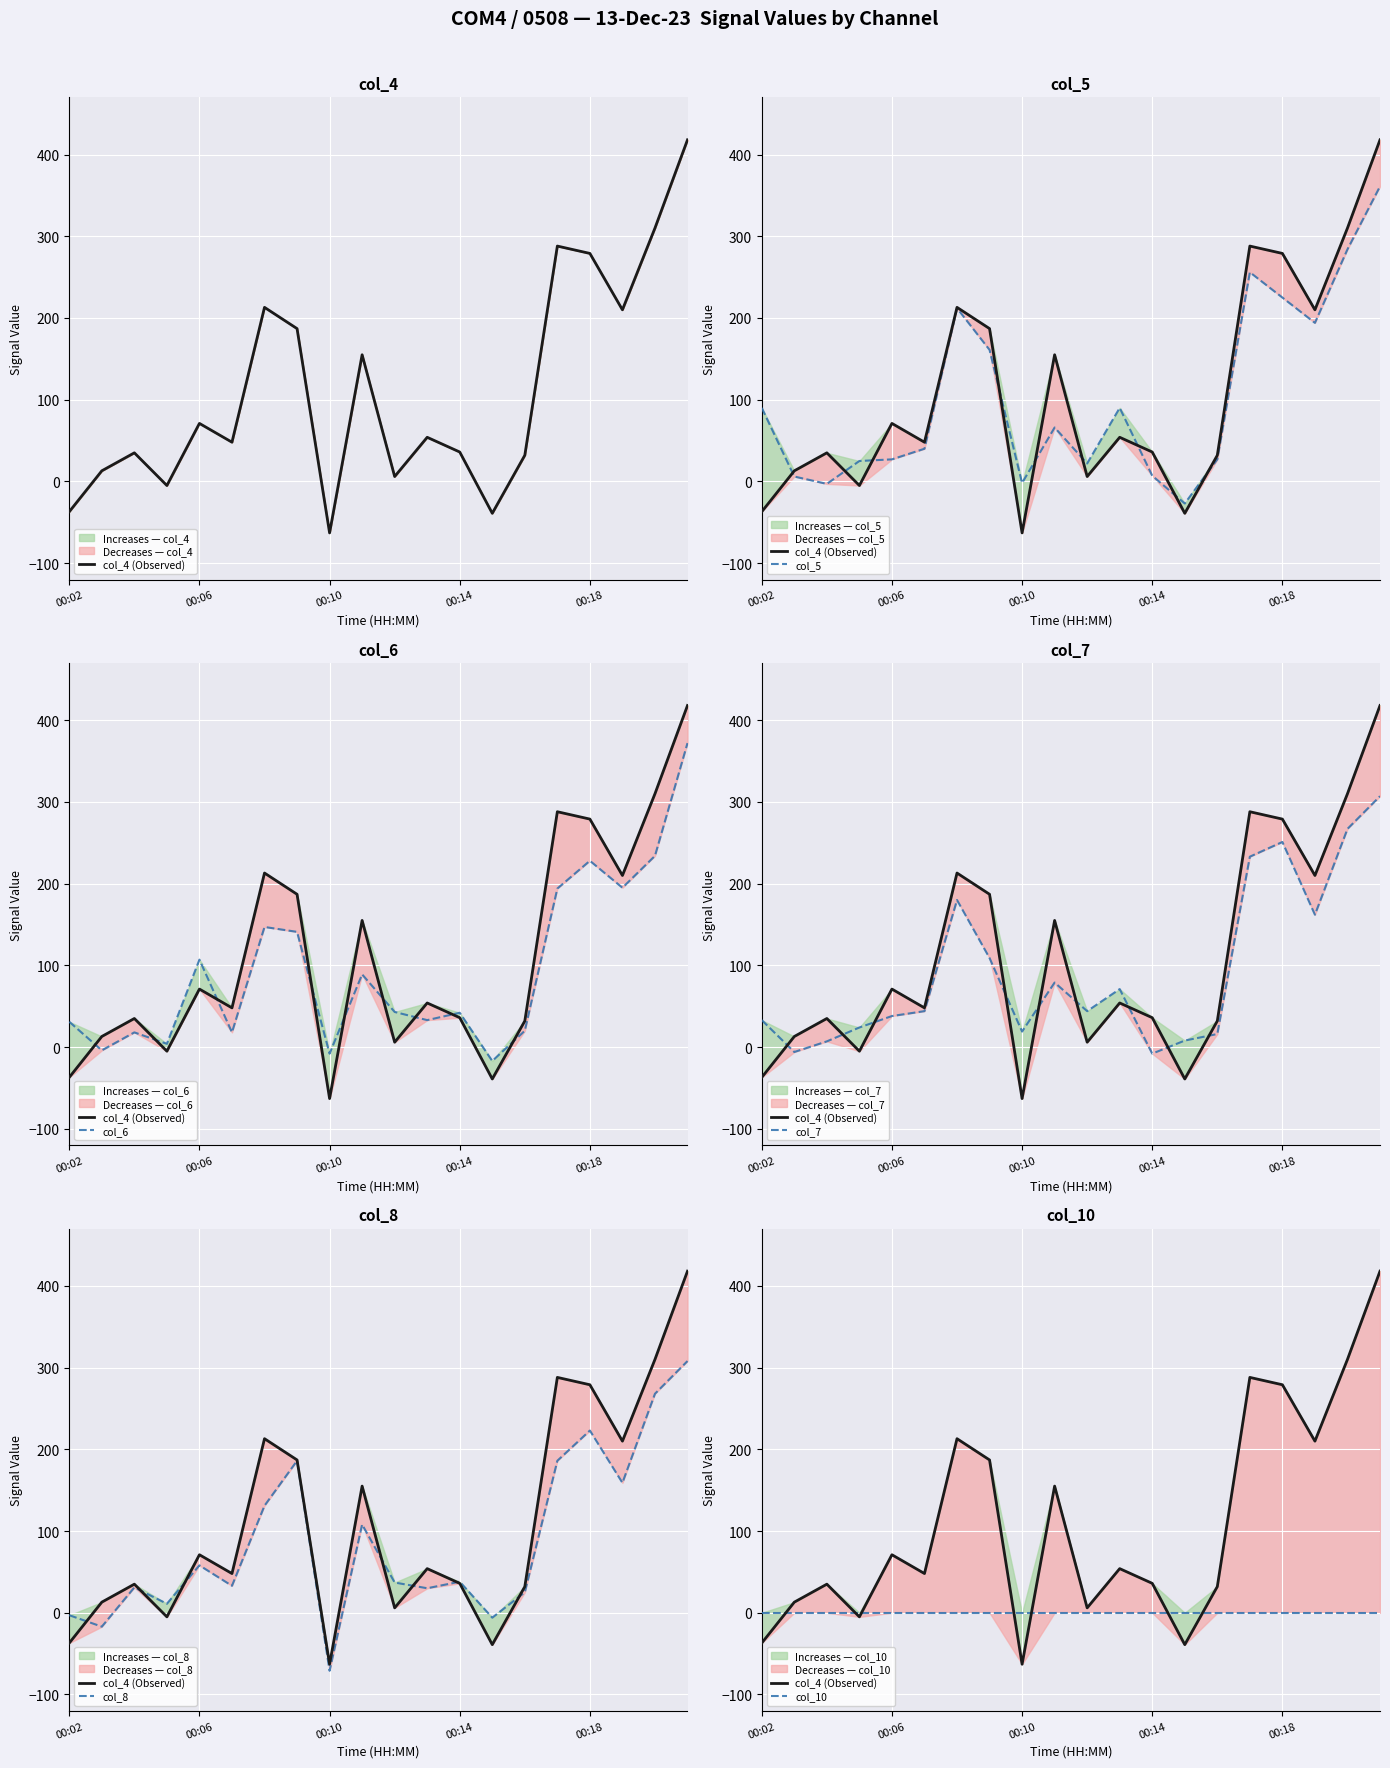

True or false: col_8 has more than 0 points higher than both neighbors.

True